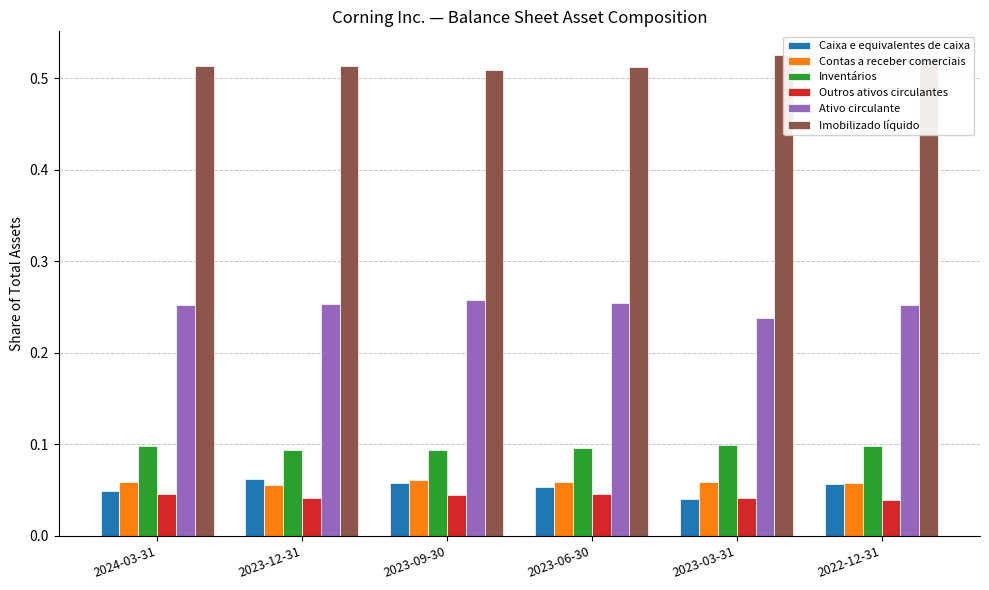

What is the difference between the highest and lowest values at 2022-12-31?

0.5